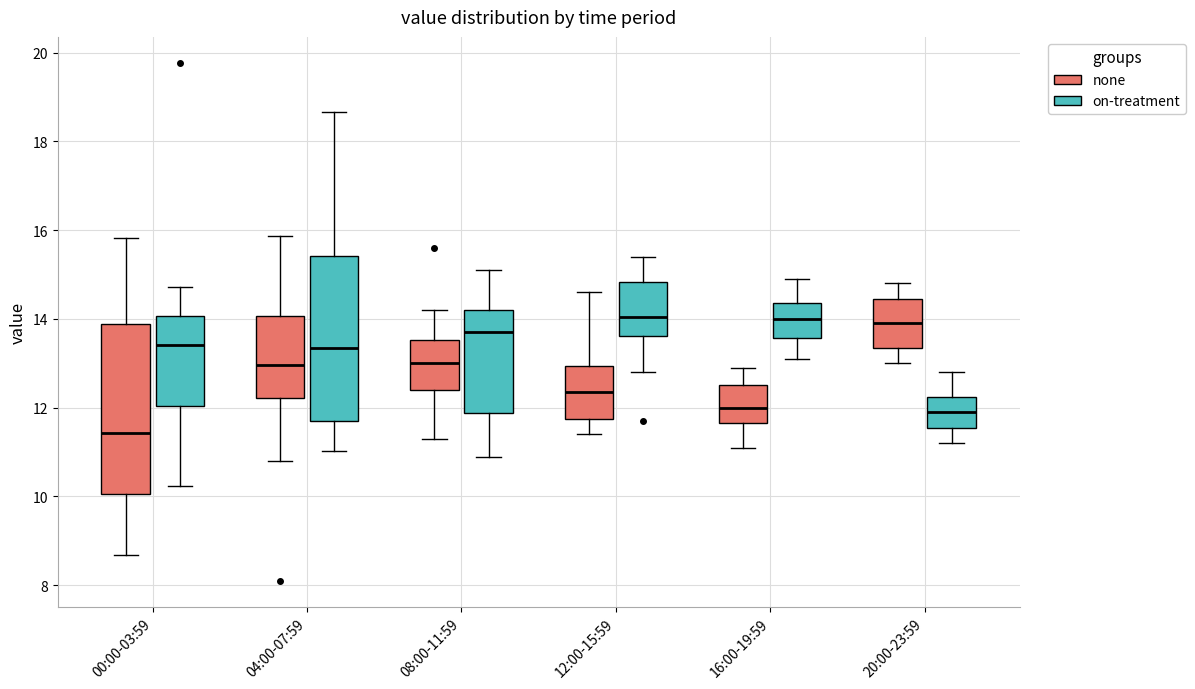

Reading left to right, transcribe this box plot: for each box, give where its median line is, the range the box spans, and where its two whiskers end, as read against the y-axis. The values are not printed on the chart, so give them approximately, as read against the axis.

00:00-03:59 (none): median 11.4, box 10.0 to 13.8, whiskers 8.6 to 15.8
00:00-03:59 (on-treatment): median 13.4, box 12.0 to 14.0, whiskers 10.2 to 14.8
04:00-07:59 (none): median 13.0, box 12.2 to 14.0, whiskers 10.8 to 15.8
04:00-07:59 (on-treatment): median 13.4, box 11.8 to 15.4, whiskers 11.0 to 18.6
08:00-11:59 (none): median 13.0, box 12.4 to 13.6, whiskers 11.4 to 14.2
08:00-11:59 (on-treatment): median 13.8, box 11.8 to 14.2, whiskers 11.0 to 15.2
12:00-15:59 (none): median 12.4, box 11.8 to 13.0, whiskers 11.4 to 14.6
12:00-15:59 (on-treatment): median 14.0, box 13.6 to 14.8, whiskers 12.8 to 15.4
16:00-19:59 (none): median 12.0, box 11.6 to 12.6, whiskers 11.2 to 13.0
16:00-19:59 (on-treatment): median 14.0, box 13.6 to 14.4, whiskers 13.2 to 15.0
20:00-23:59 (none): median 14.0, box 13.4 to 14.4, whiskers 13.0 to 14.8
20:00-23:59 (on-treatment): median 12.0, box 11.6 to 12.2, whiskers 11.2 to 12.8